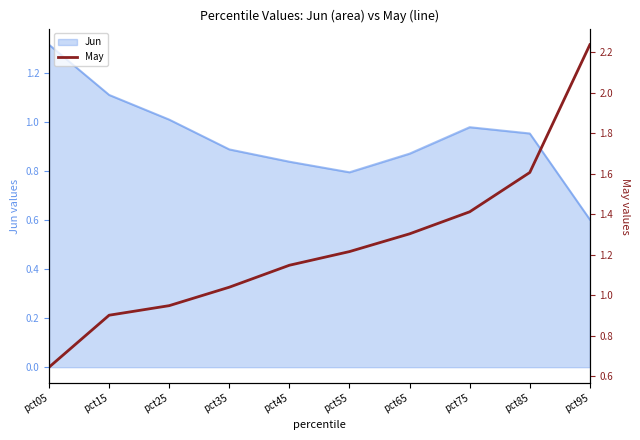

The value of Jun at pct55 is 0.5. True or false?

False